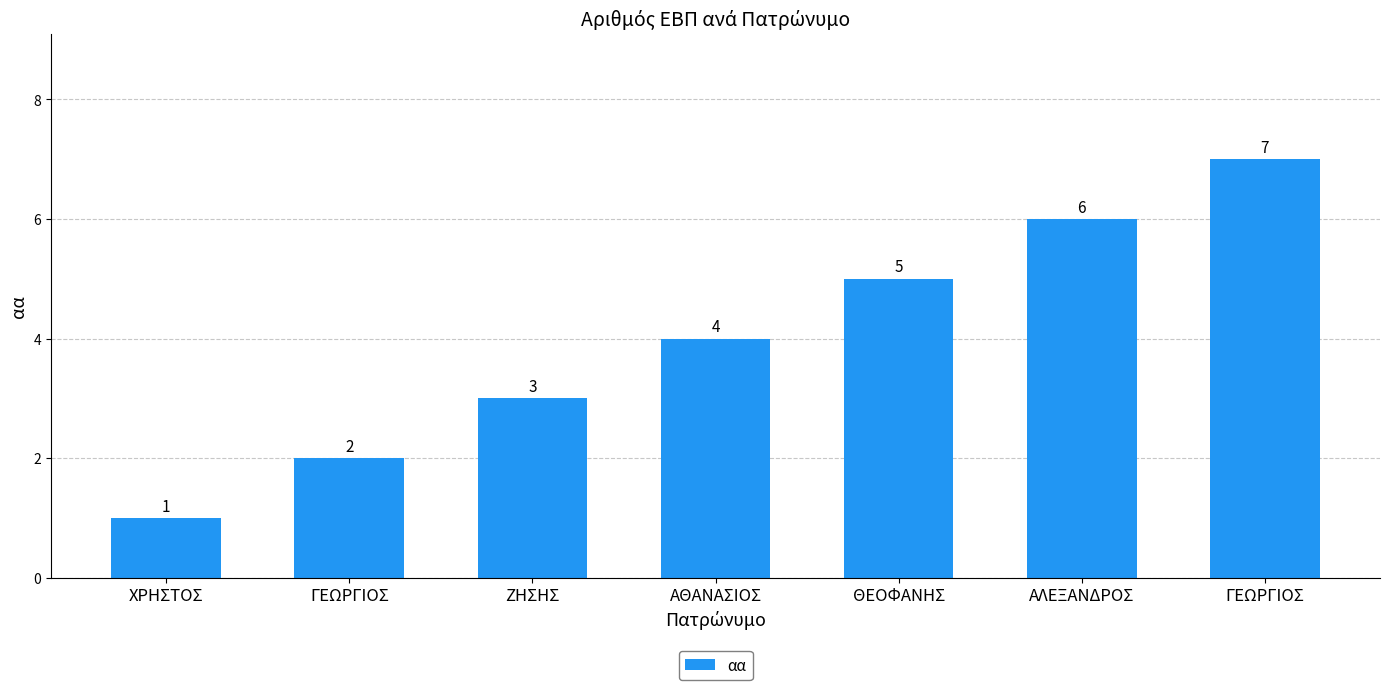

How many bars are there in total?

7